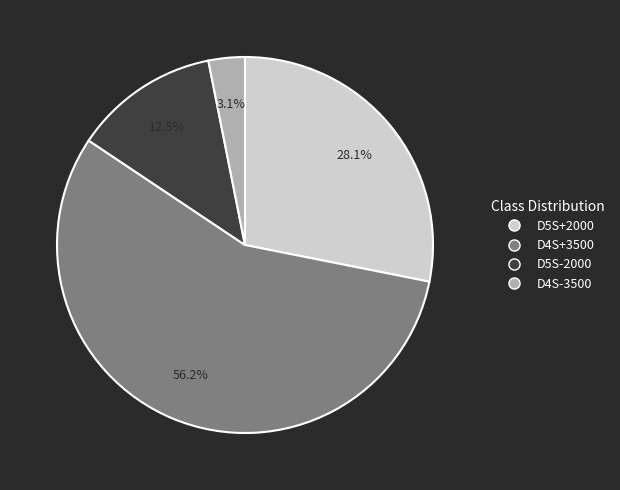

Which category has the smallest portion of the pie?

D4S-3500